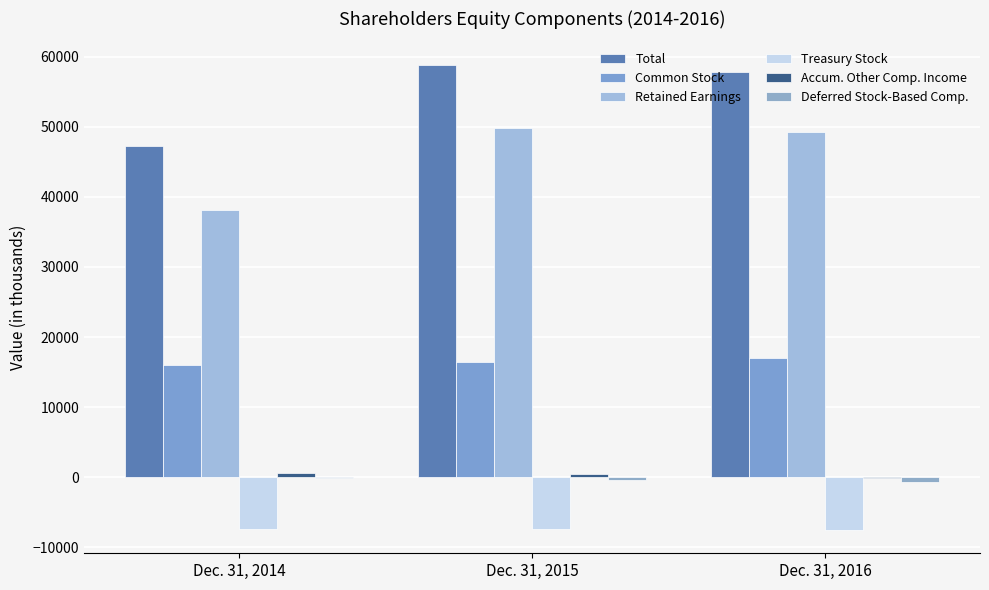

What is the sum of all Common Stock values?

49447